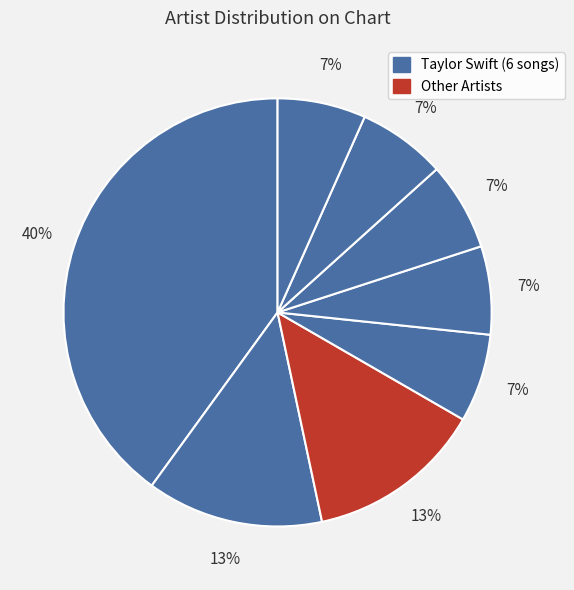

What is the largest slice in the pie chart?

Taylor Swift